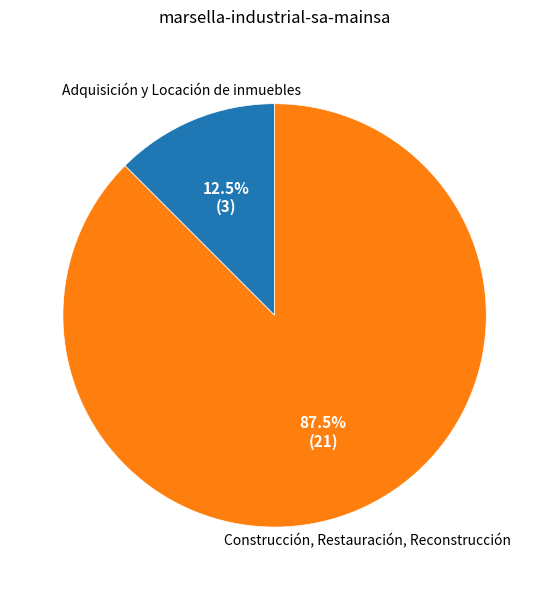

Is there any slice that represents more than half of the pie?

Yes